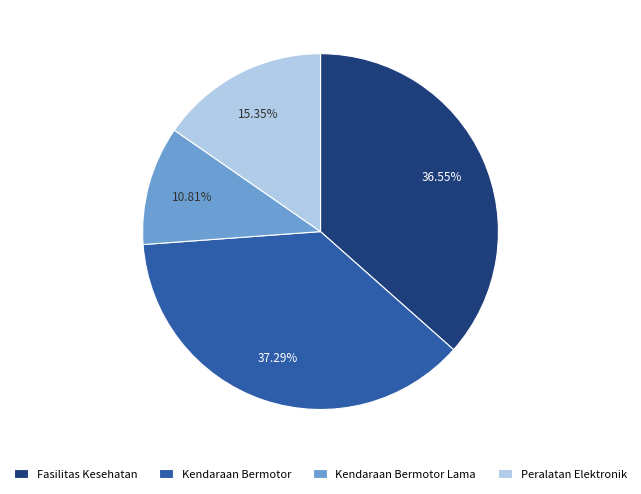

Is Peralatan Elektronik the majority of the pie?

No